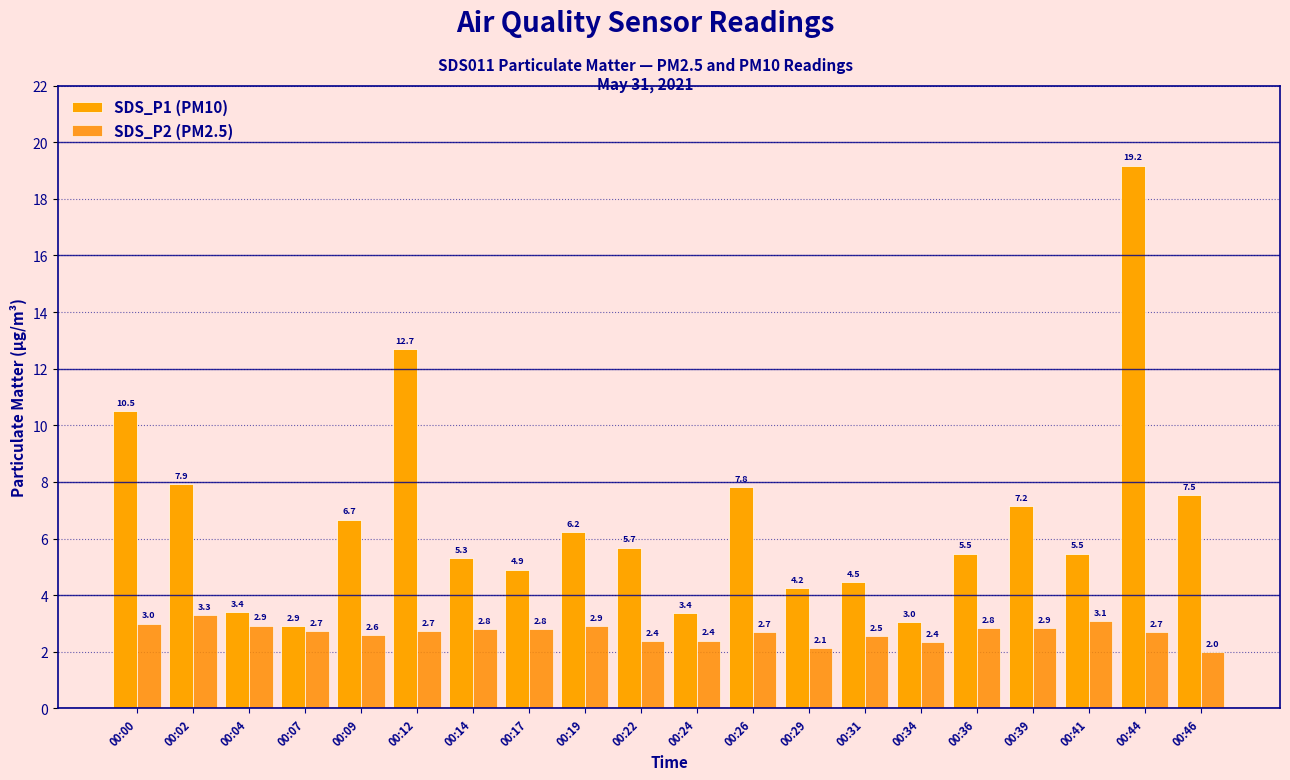

Where does the SDS_P1 (PM10) series first go above 5?

00:00